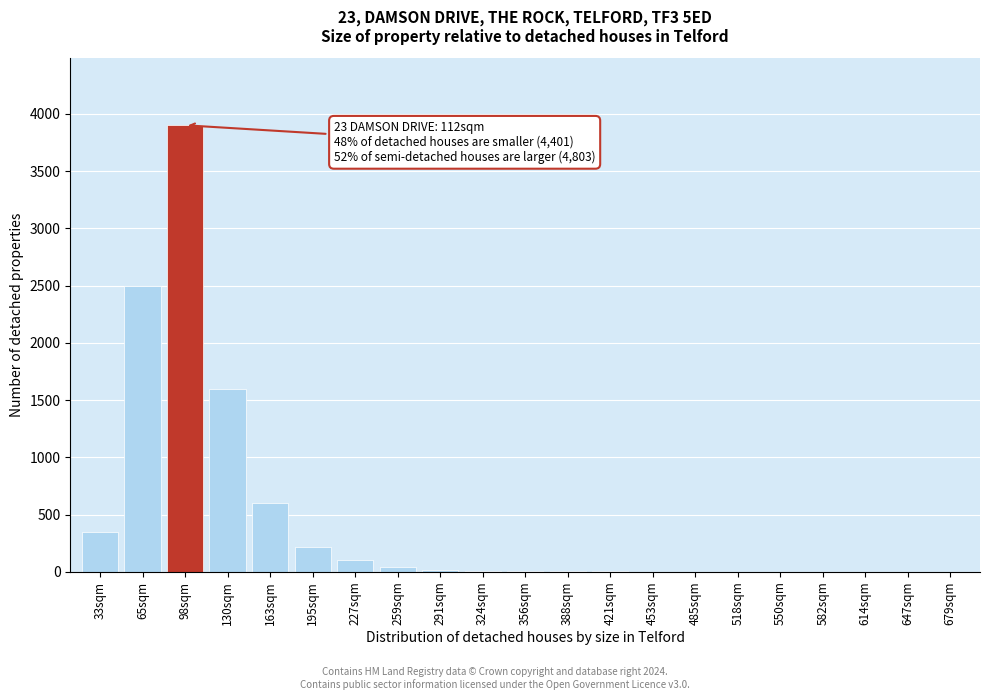

Where is the data nearest to the value 1950?

130sqm